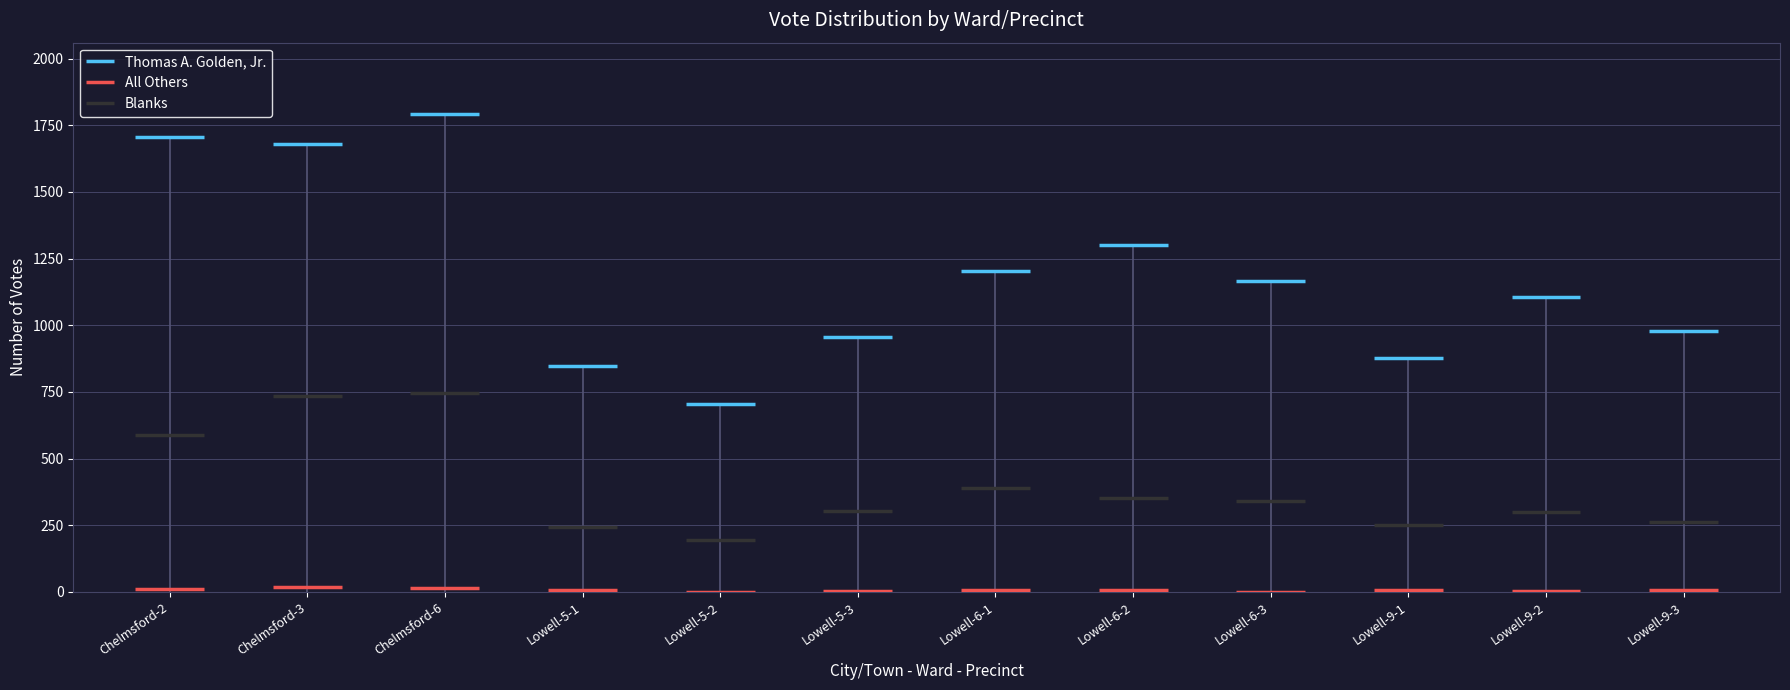

What is the sum of all Blanks values?

4696